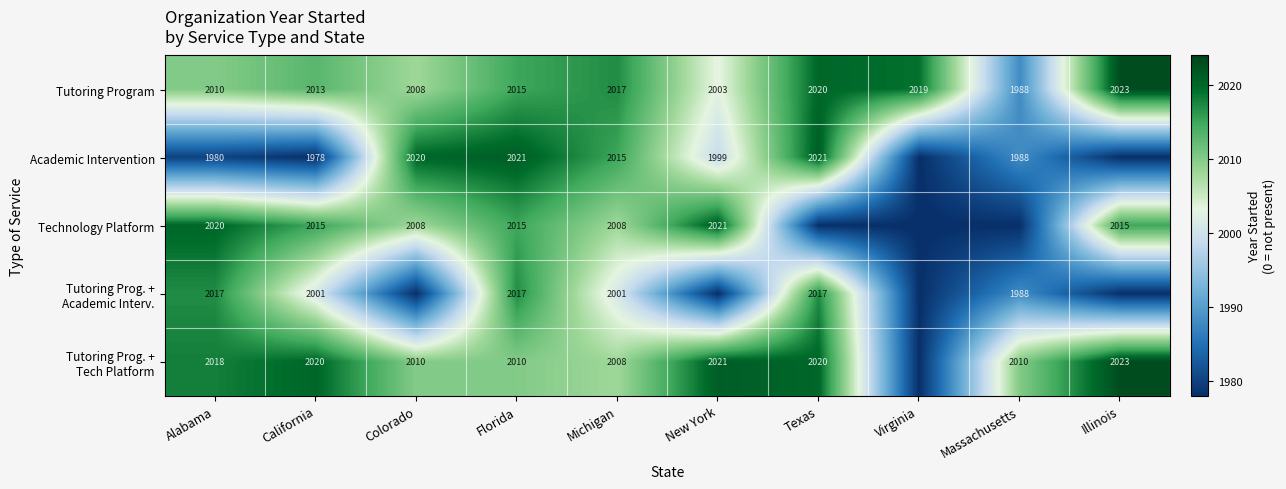

What is the difference between the maximum and minimum values in the Tutoring Program series?

35